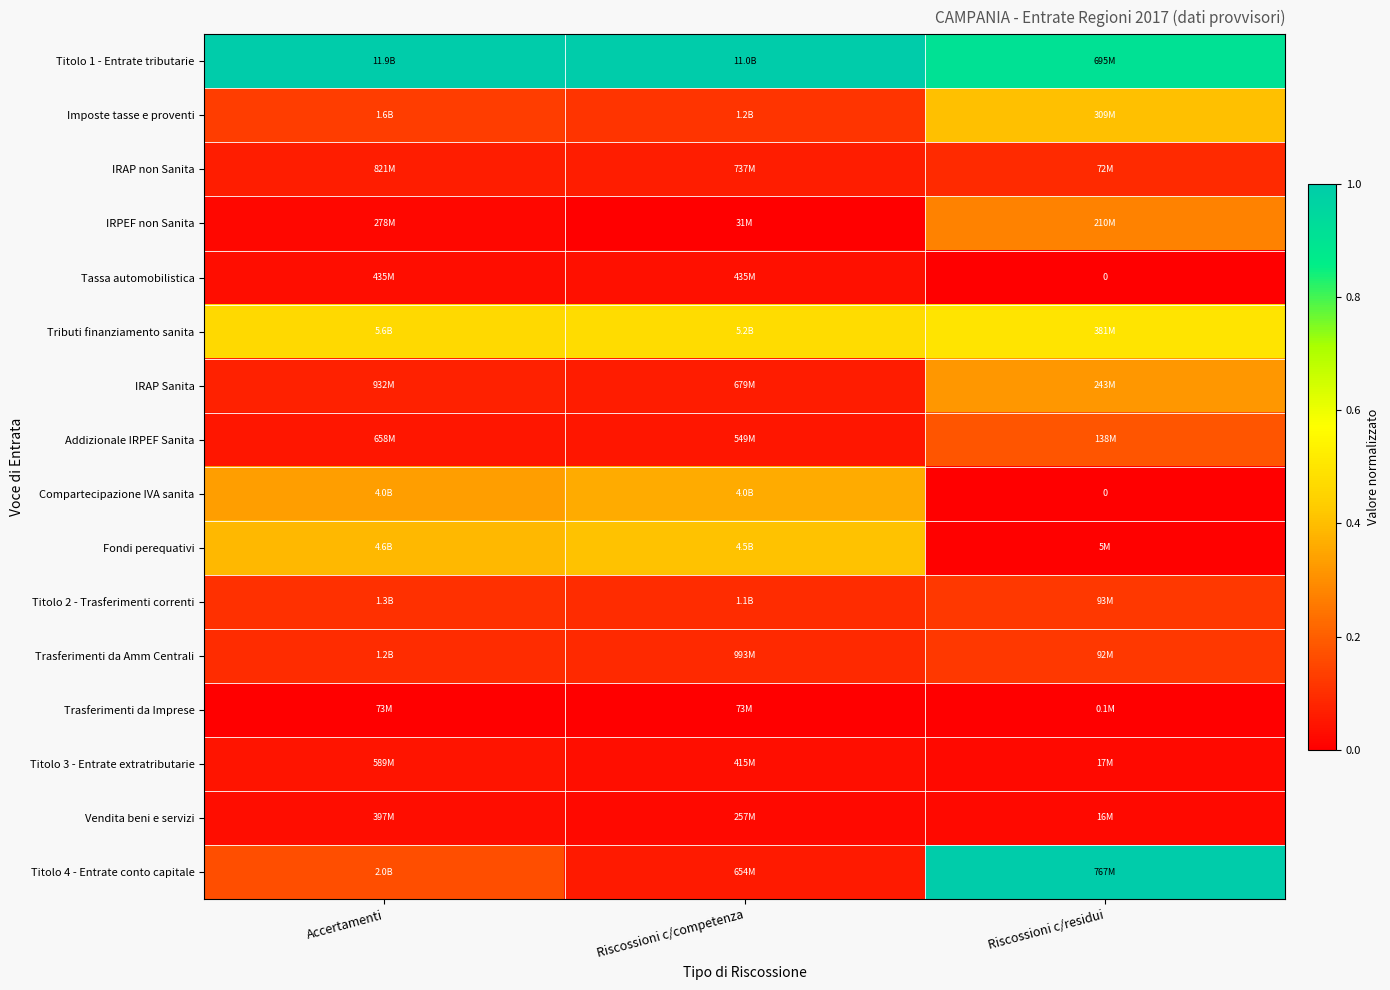

What is the difference between the maximum and minimum values in the Addizionale IRPEF Sanita series?

0.1